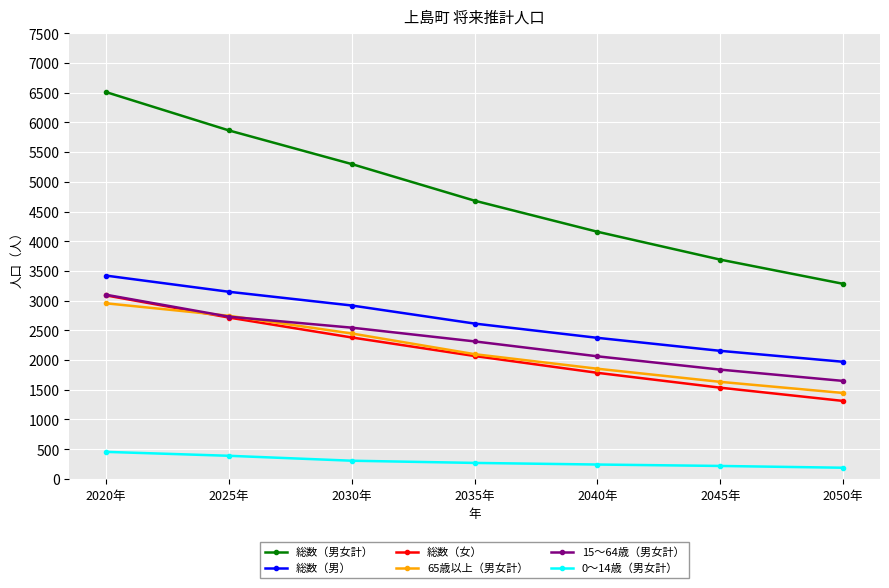

The 65歳以上（男女計） series shows 913 at 2020年. True or false?

False